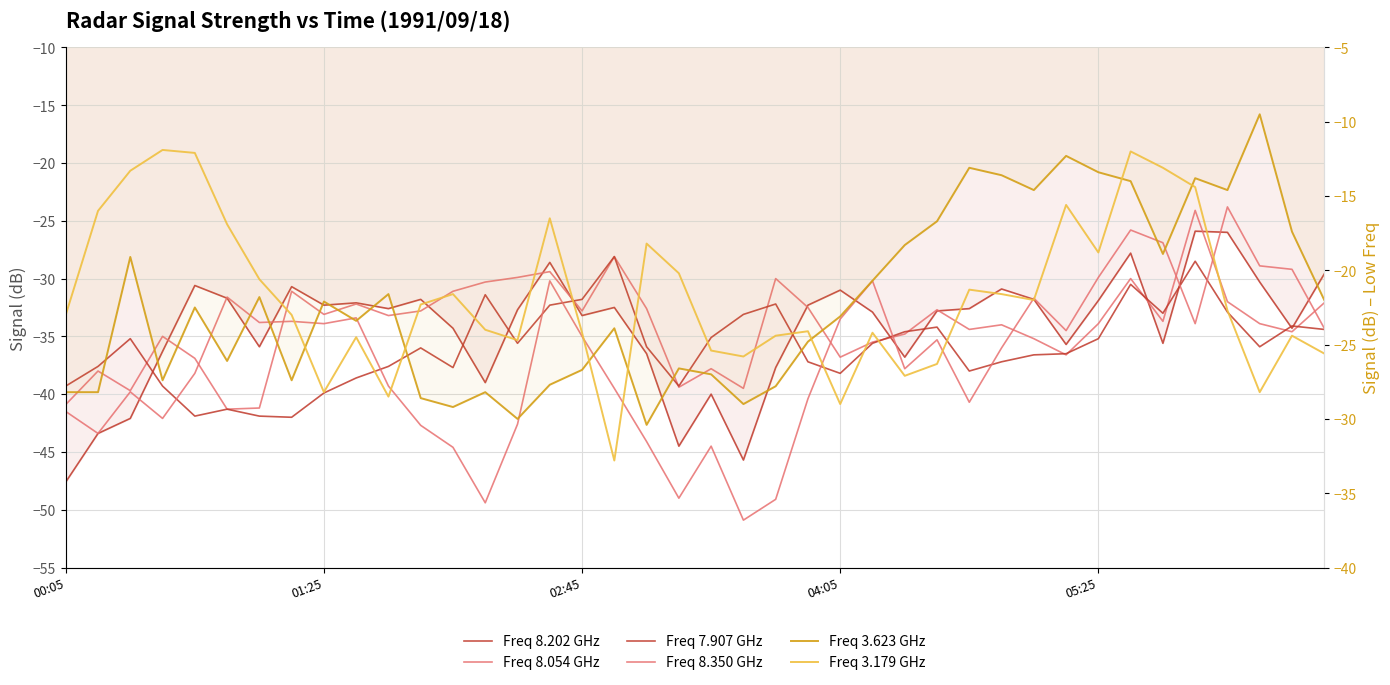

What is the difference between the maximum and second lowest values in the Freq 3.179 GHz series?

17.1